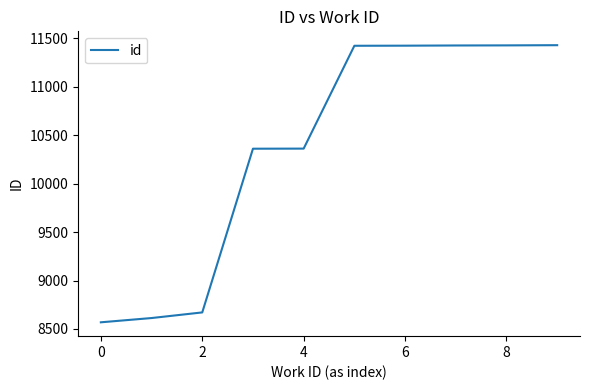

What is the sum of all values?

103698